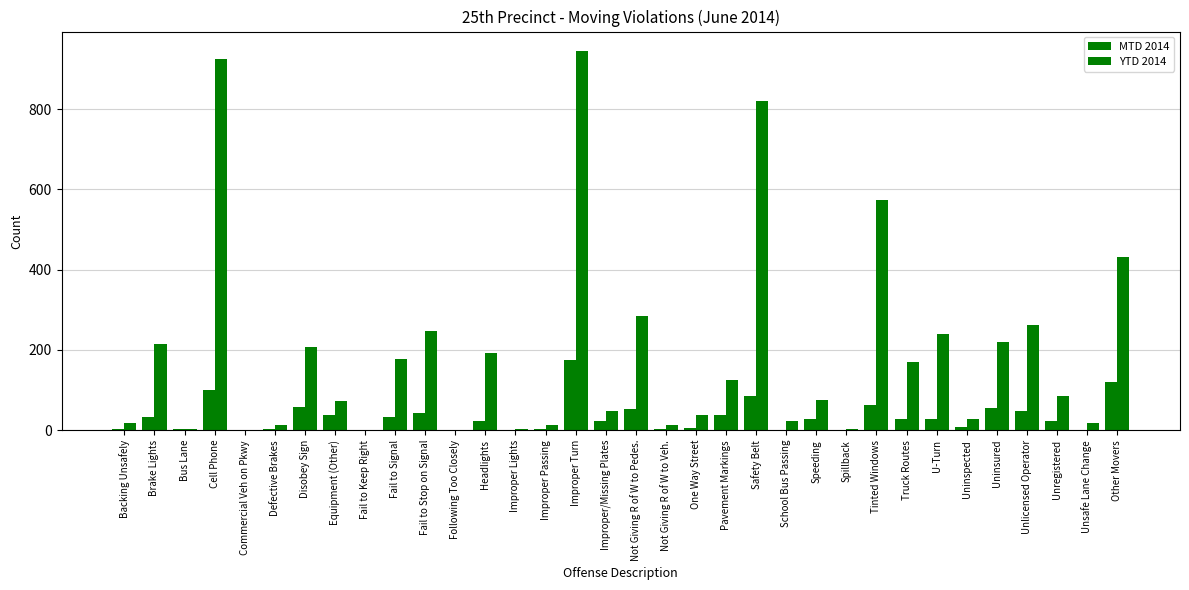

How many categories are shown in the chart?

34